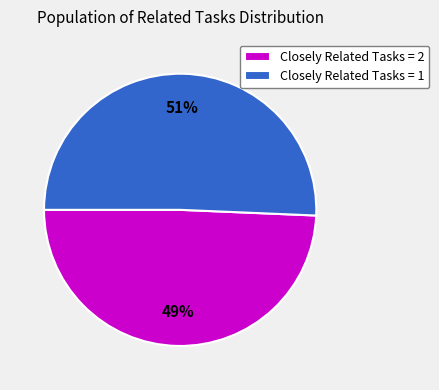

Rank the categories by value from highest to lowest.

Closely Related Tasks = 1, Closely Related Tasks = 2